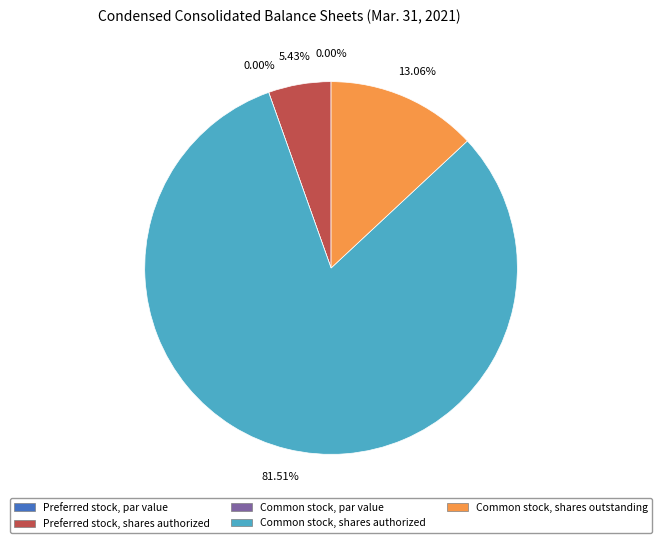

Is there any slice that represents more than half of the pie?

Yes